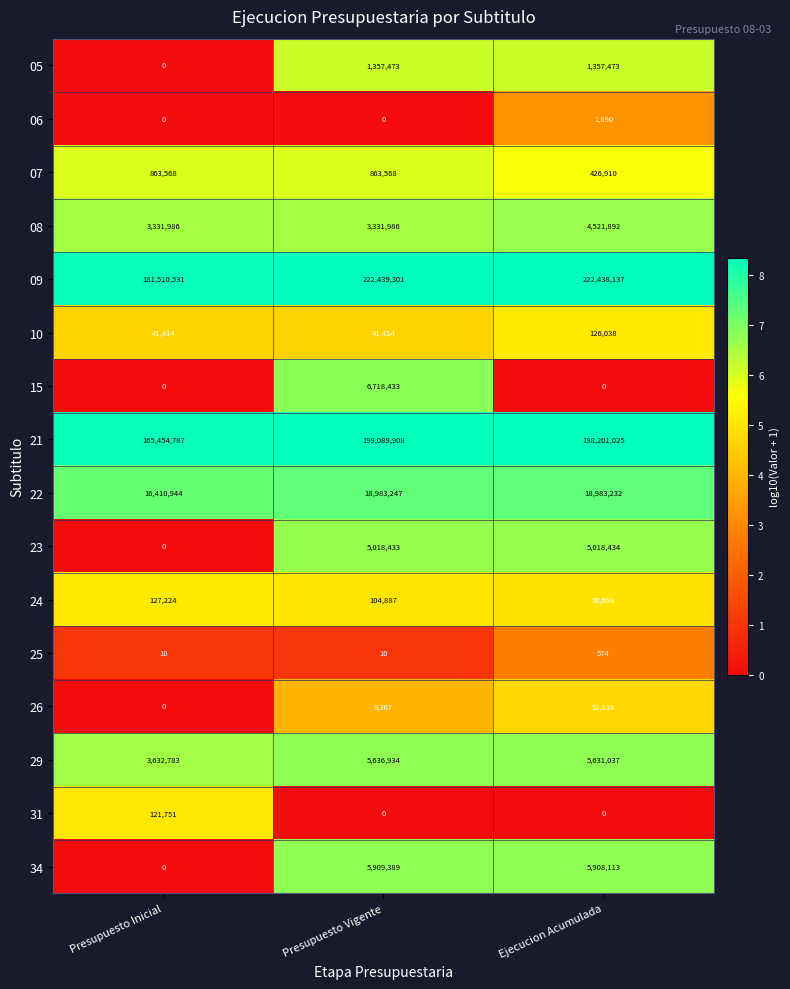

What is the maximum value shown in the chart?

222439301